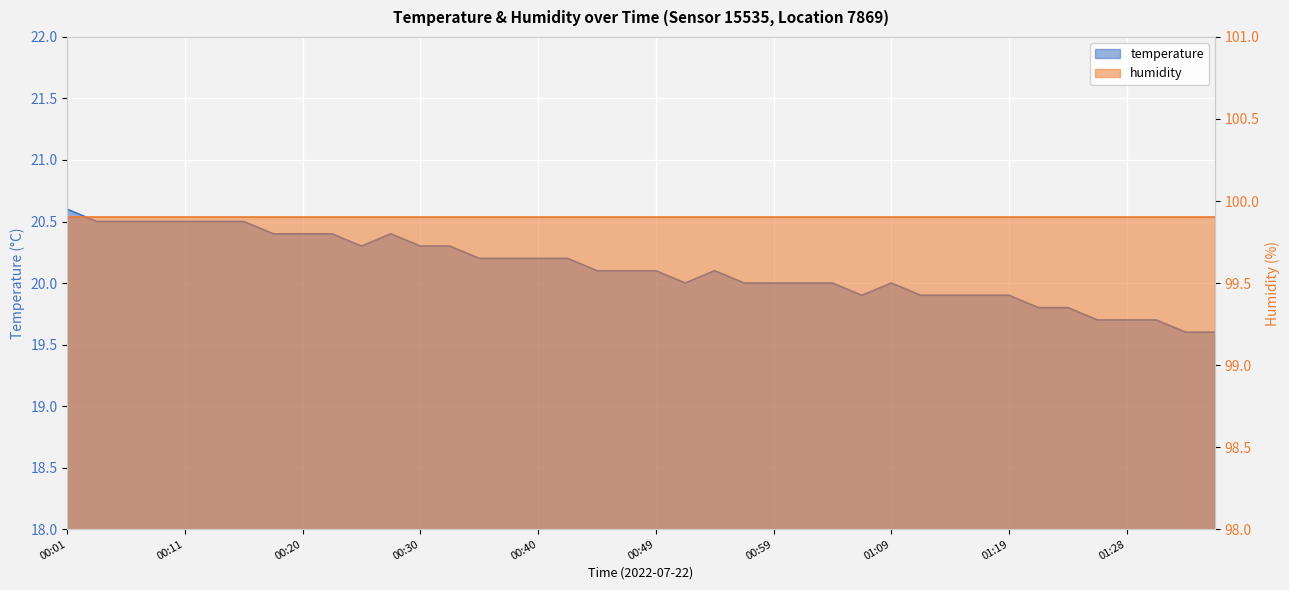

Reading left to right, what are all the values shown in this chart?

20.6	20.5	20.5	20.5	20.5	20.5	20.5	20.4	20.4	20.4	20.3	20.4	20.3	20.3	20.2	20.2	20.2	20.2	20.1	20.1	20.1	20.0	20.1	20.0	20.0	20.0	20.0	19.9	20.0	19.9	19.9	19.9	19.9	19.8	19.8	19.7	19.7	19.7	19.6	19.6